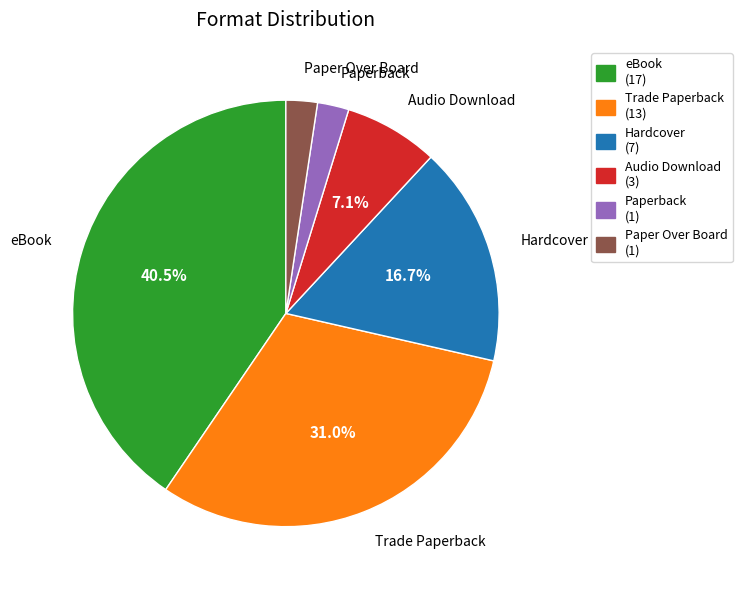

Does Audio Download (3) represent more than half of the total?

No